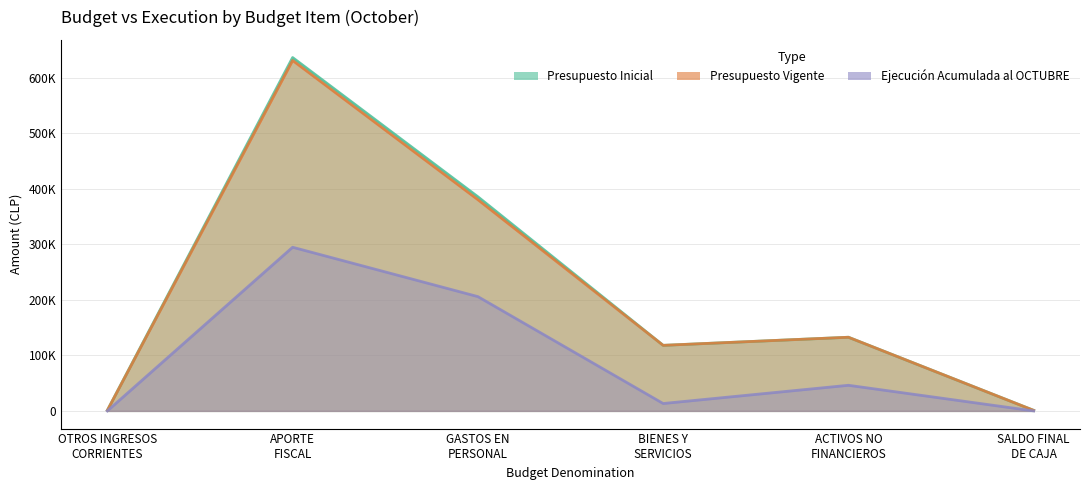

Between GASTOS EN
PERSONAL and BIENES Y
SERVICIOS, which series saw the biggest shift?

Presupuesto Inicial